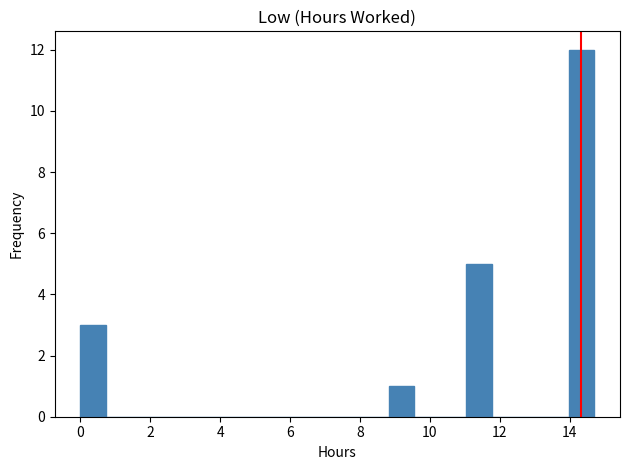

Read against the x-axis, roughly where is the centre of the tallest bar?

14.4